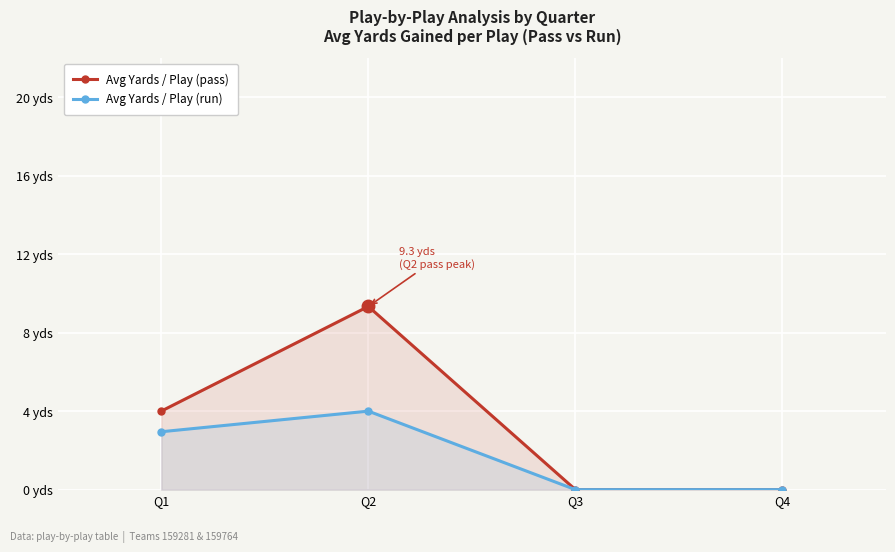

What is the sum of all Avg Yards / Play (run) values?

7.0